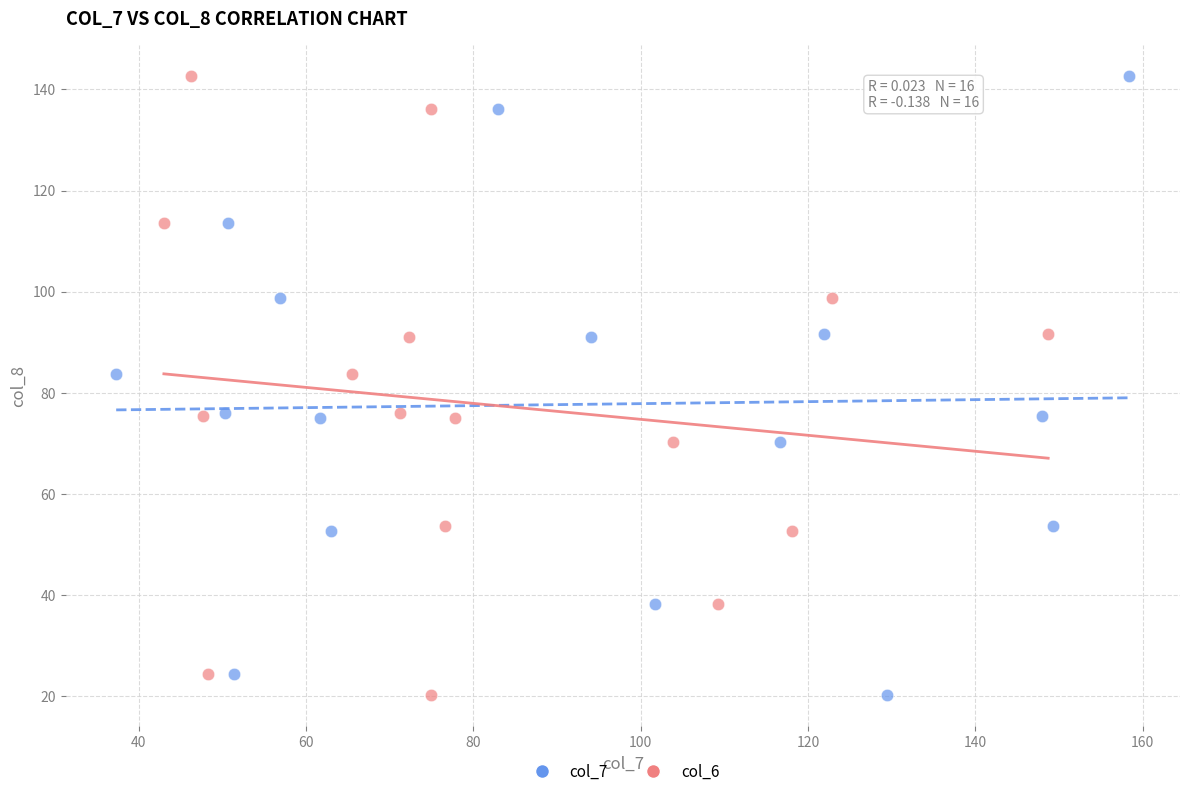

What are all the series names shown in the legend?

col_7, col_6